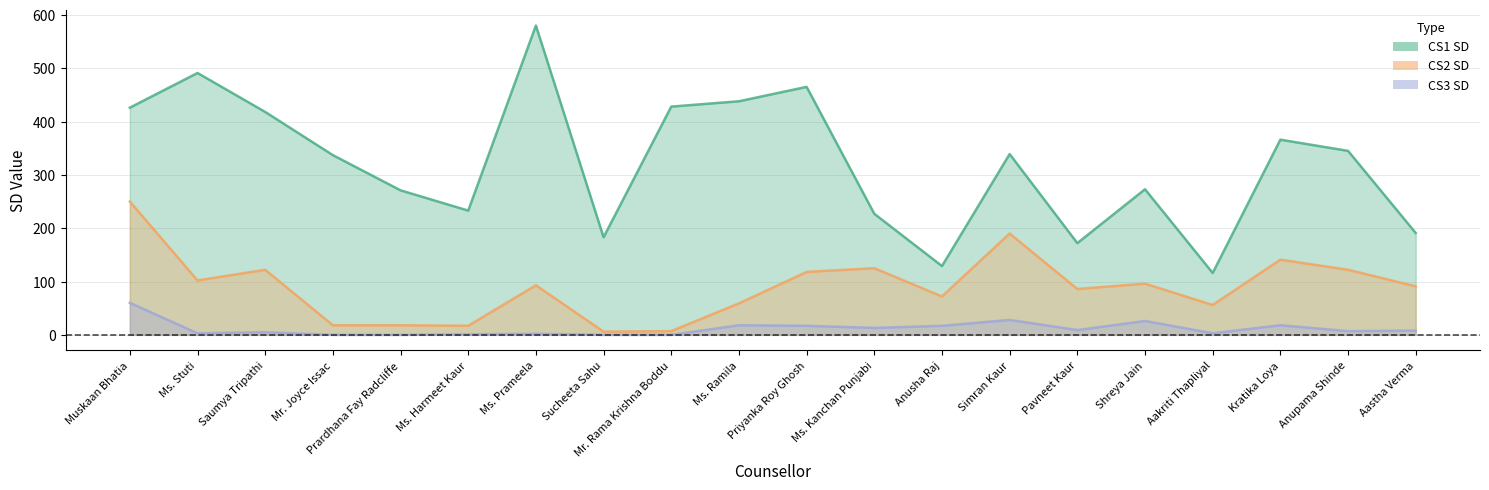

In CS1 SD, how many points are lower than both neighbors (excluding endpoints)?

5